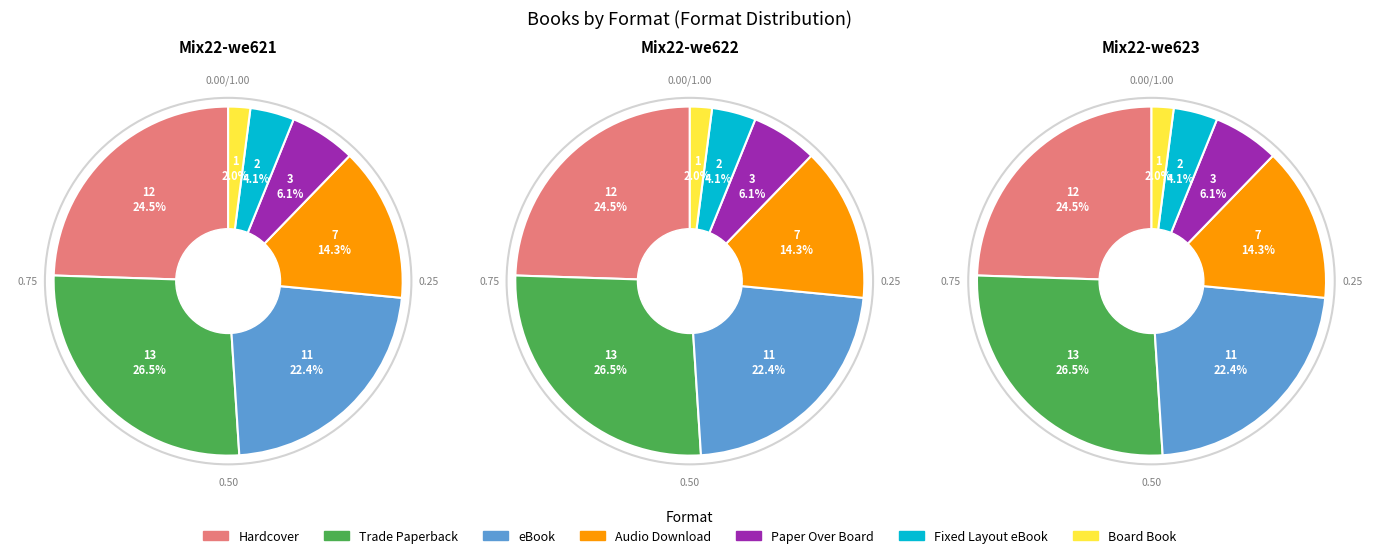

What percentage is NOT represented by Fixed Layout eBook?

95.9%